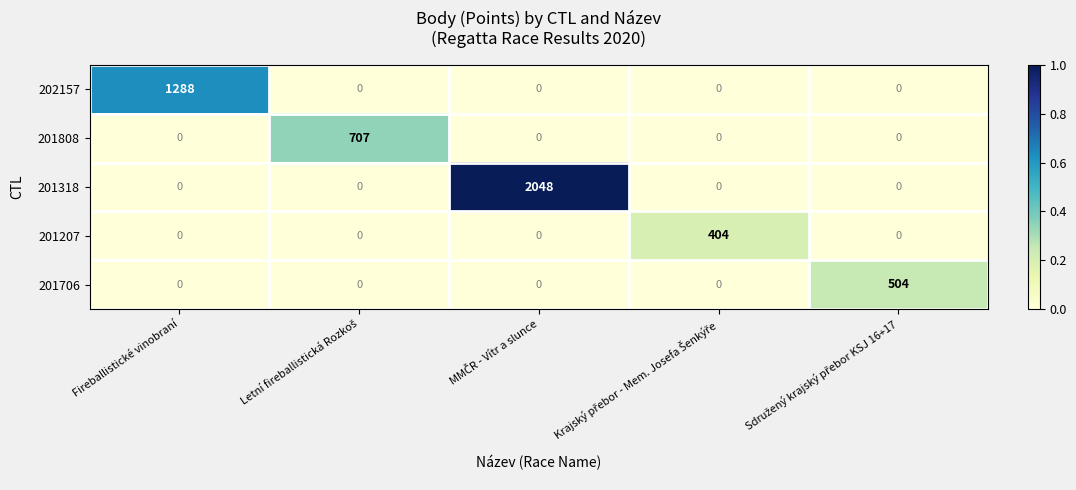

Reading left to right, list all the values displayed in this chart.

202157: 1288	0	0	0	0
201808: 0	707	0	0	0
201318: 0	0	2048	0	0
201207: 0	0	0	404	0
201706: 0	0	0	0	504